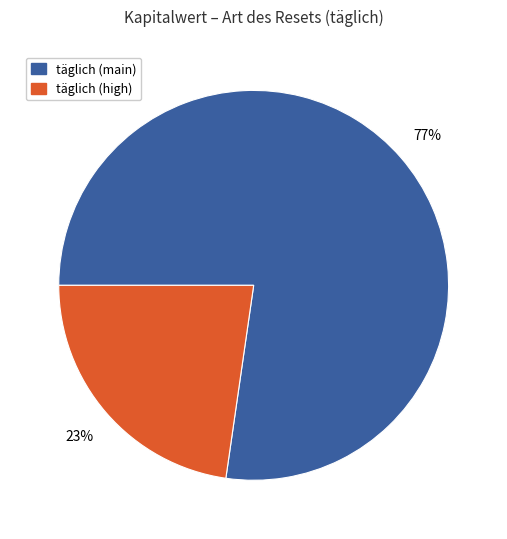

Rank the categories by value from lowest to highest.

täglich (high), täglich (main)